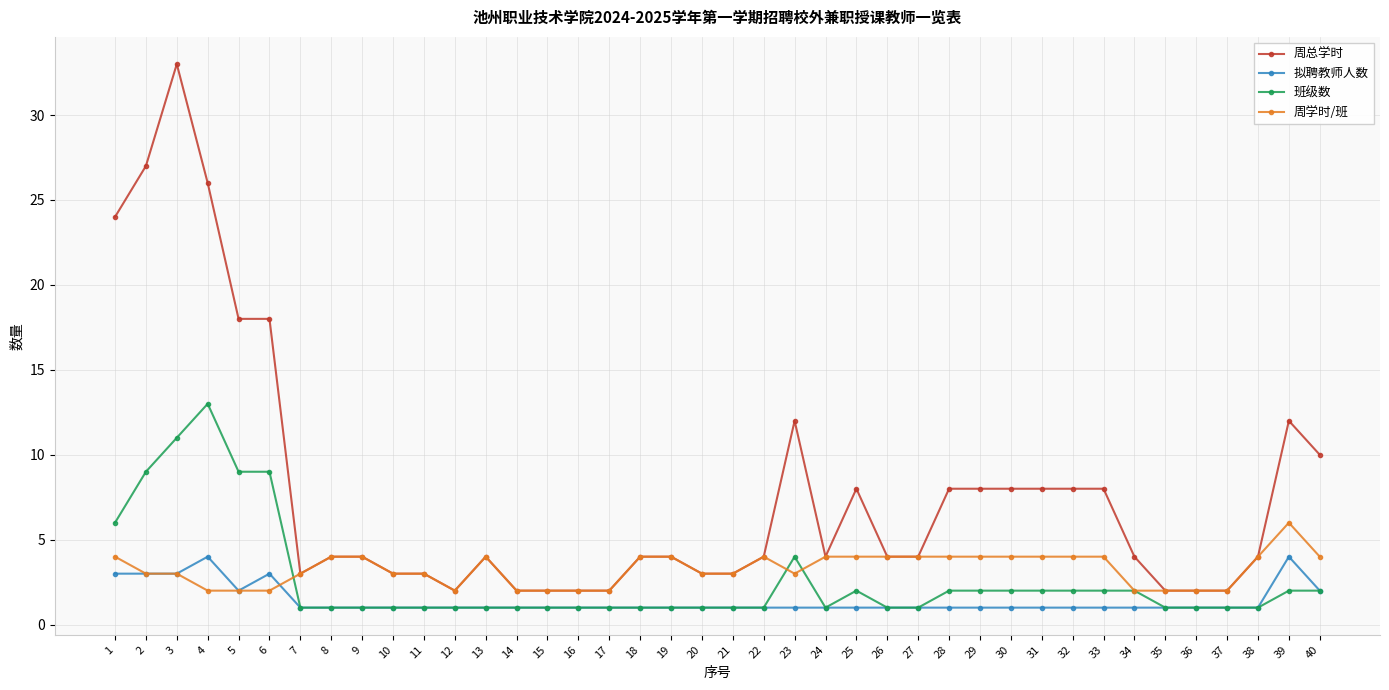

Which series has the largest total across all categories?

周总学时